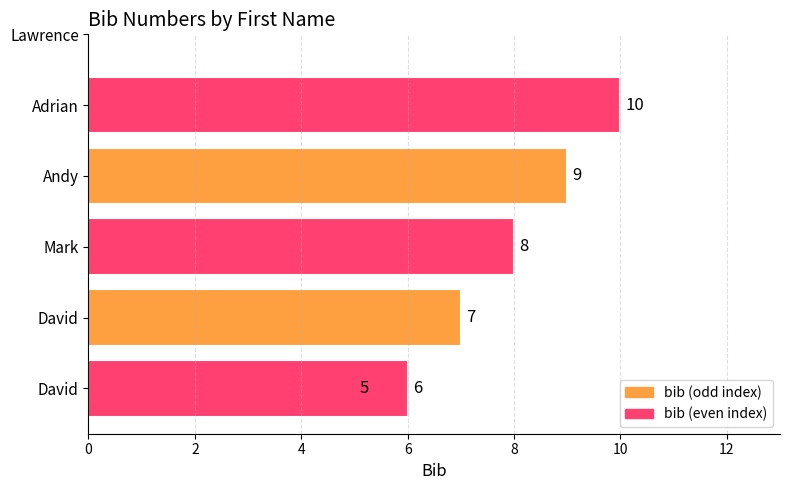

How many bars are there in total?

6